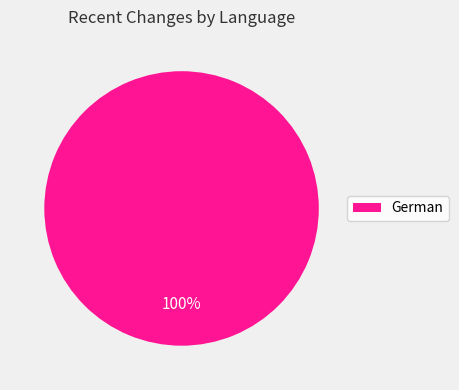

To the nearest percent, what percentage of the pie is German?

100%